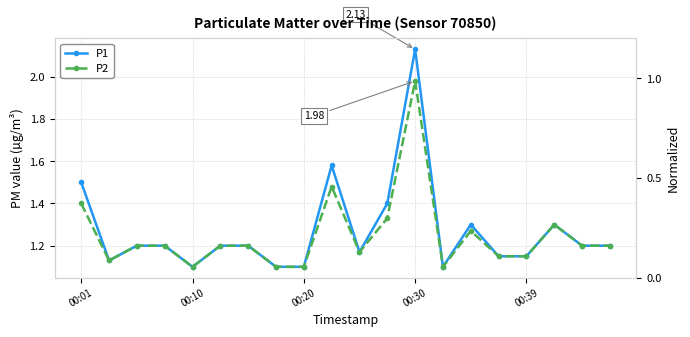

The P2 series shows 1.4 at 13. True or false?

False